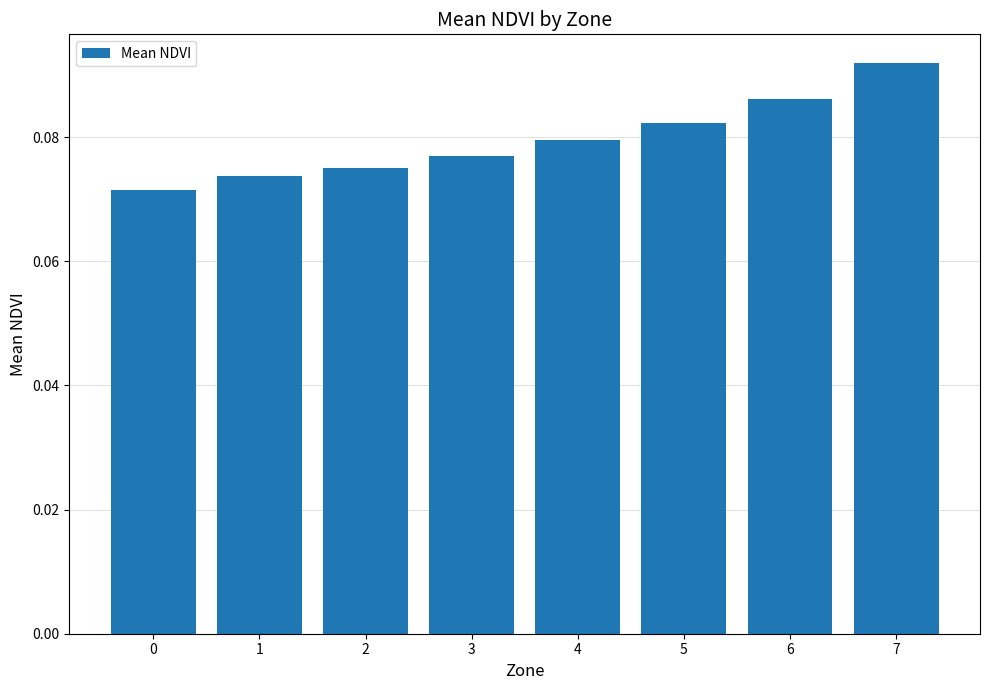

True or false: the data shows 0.0 at 5.

False